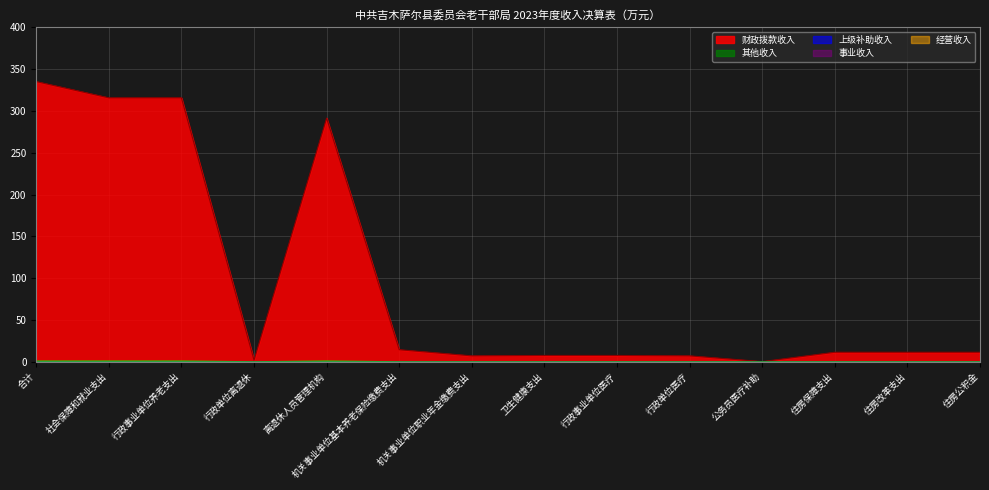

True or false: 事业收入 and 财政拨款收入 intersect in this chart.

False